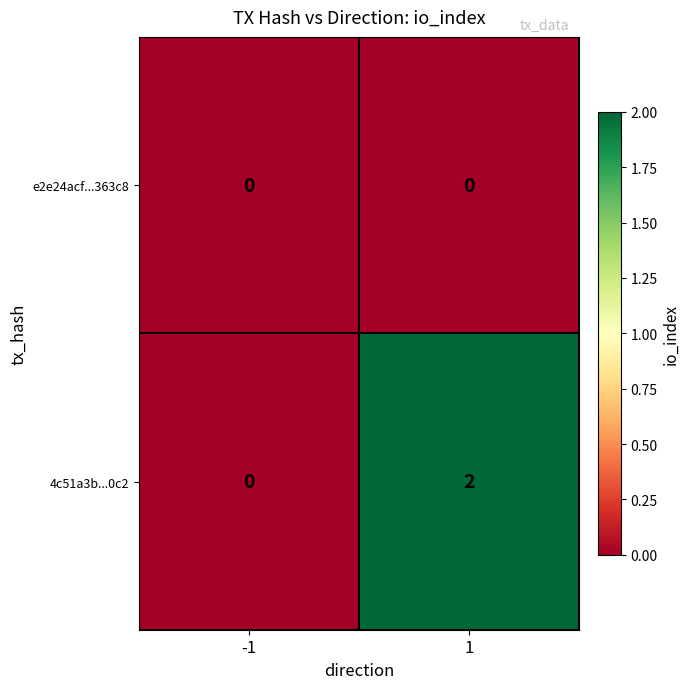

The value of 4c51a3b...0c2 at -1 is 1. True or false?

False